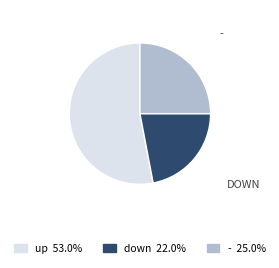

How many slices are in this pie chart?

3